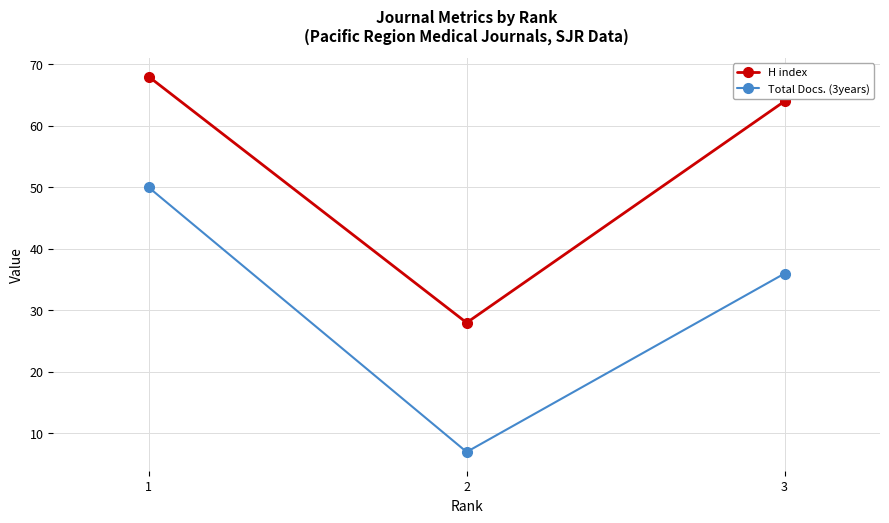

Which series changed the most between 1 and 2?

Total Docs. (3years)